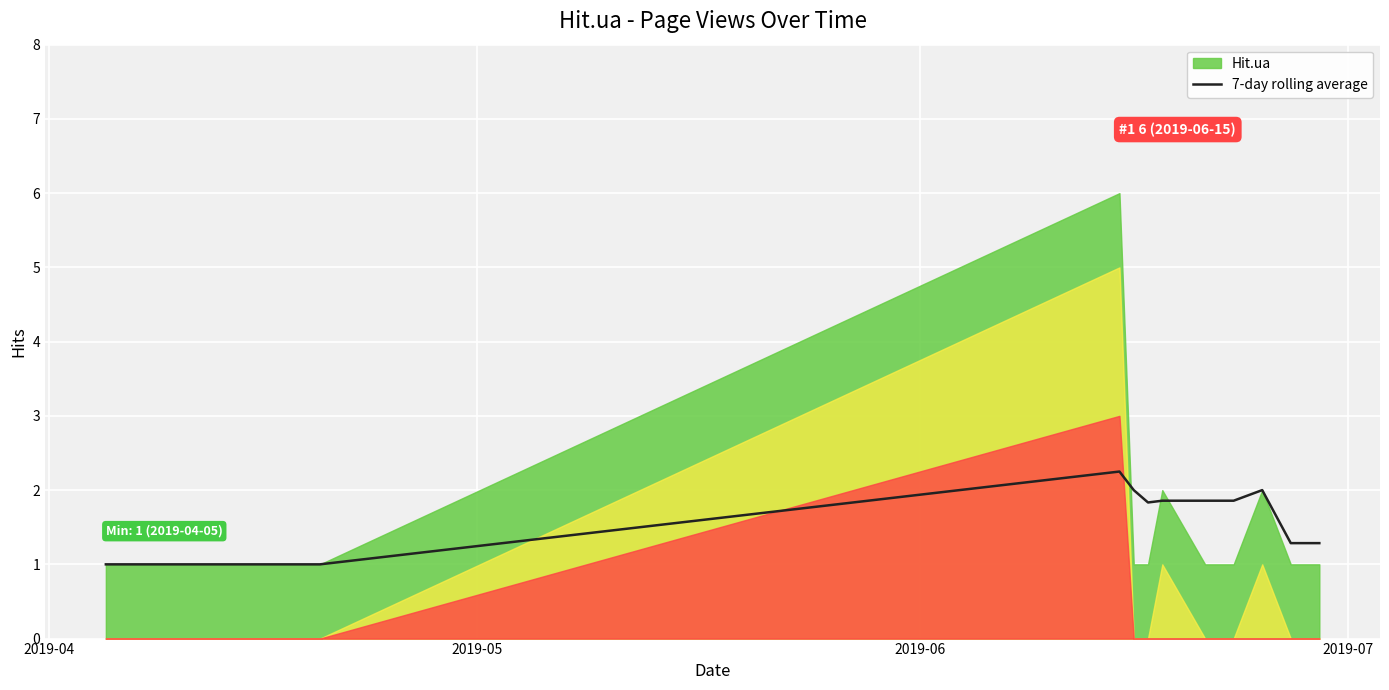

What is the minimum value for 7-day rolling average?

1.0